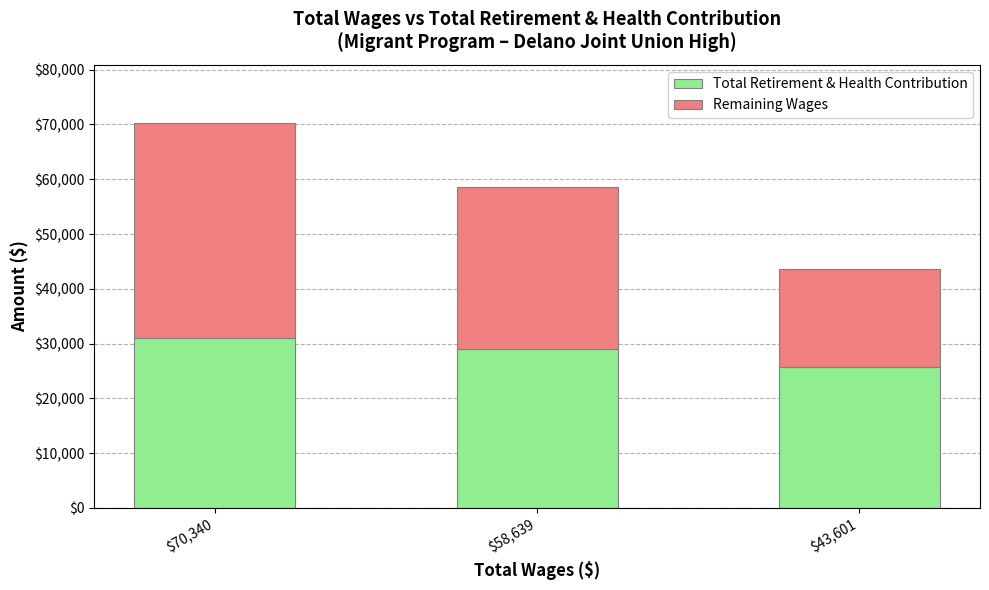

What is the sum of all Total Retirement & Health Contribution values?

85853